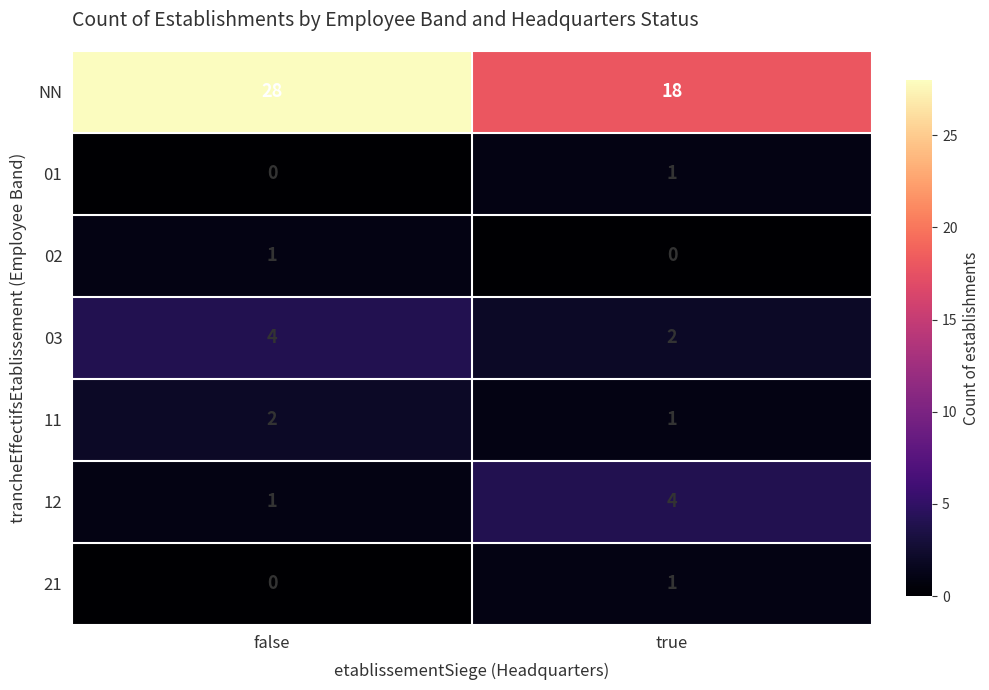

At how many categories does at least one series exceed 14?

2